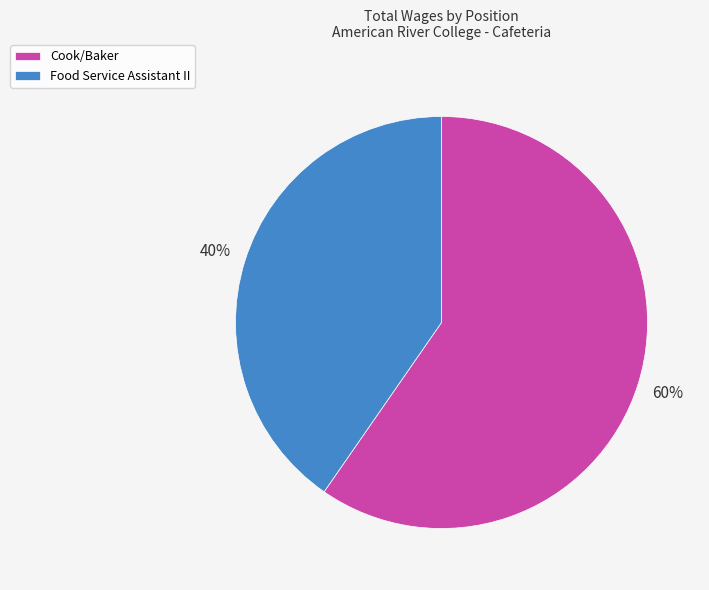

How many slices are in this pie chart?

2